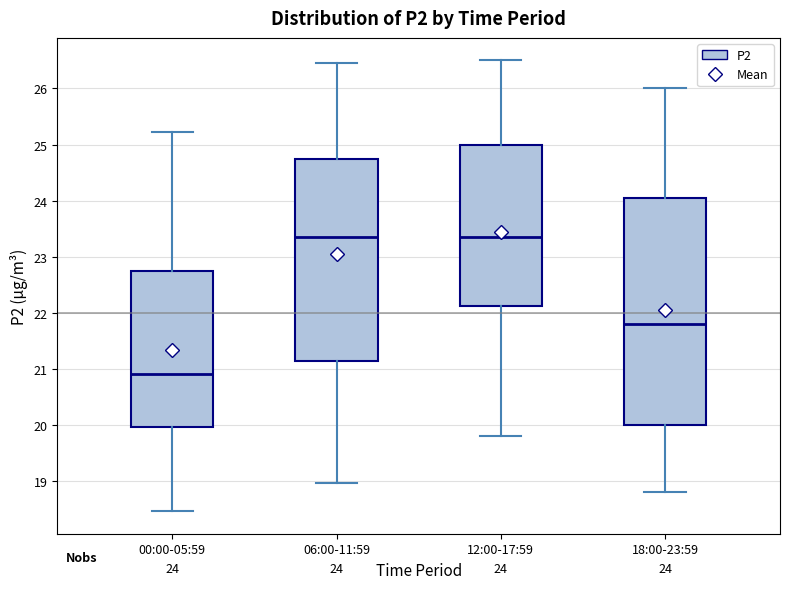

Comparing the boxes themselves (not the whiskers), which one is the tallest?

18:00-23:59